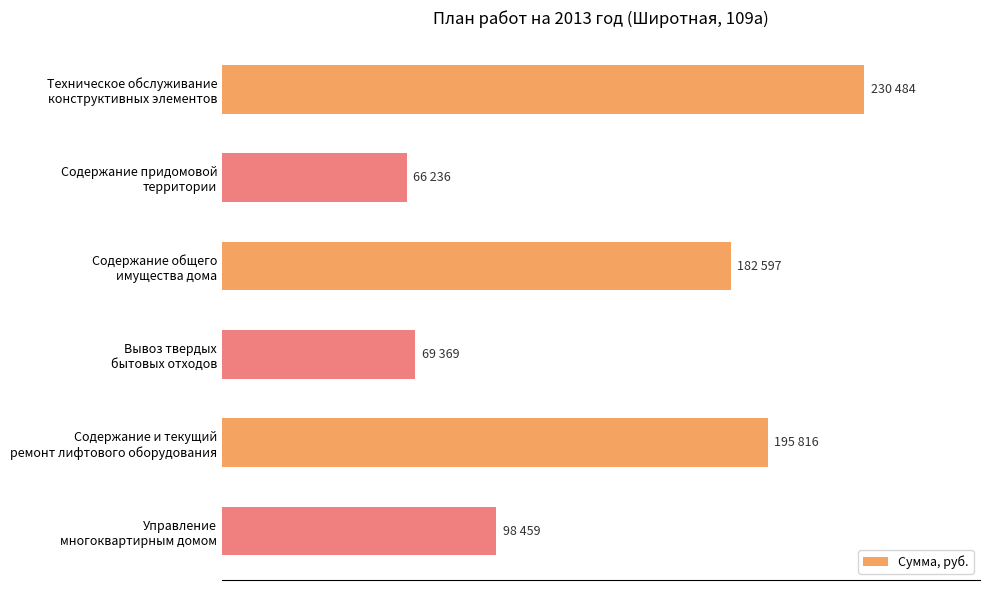

Are the bars horizontal?

Yes